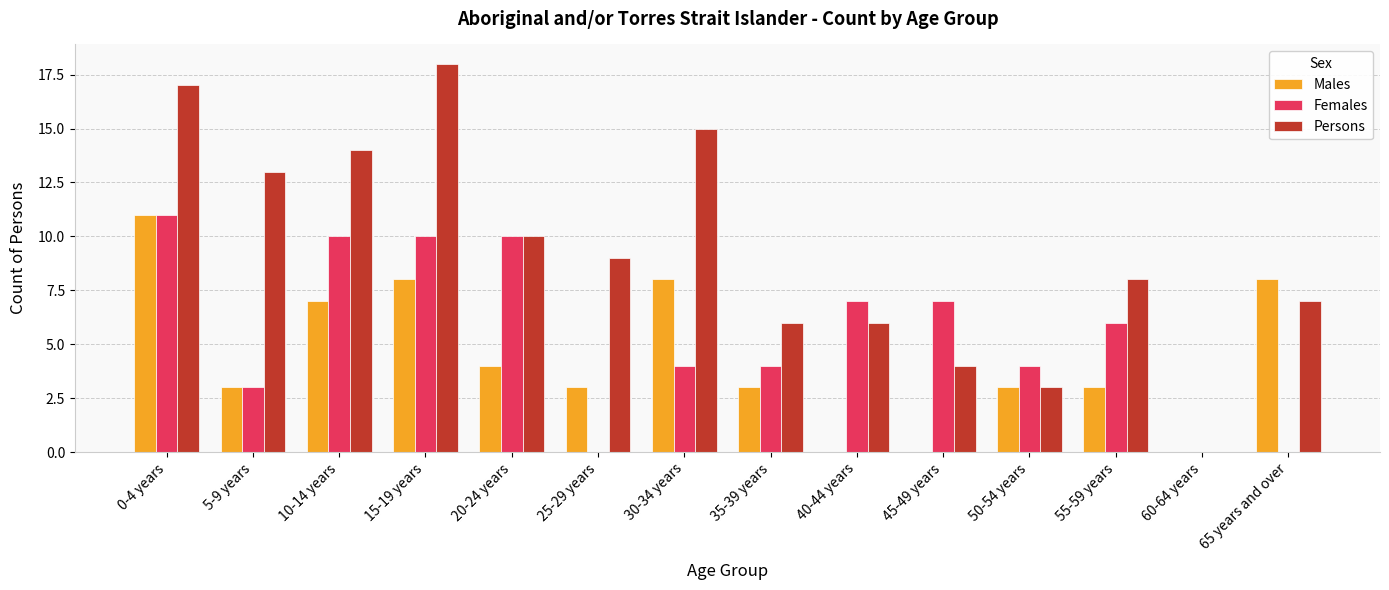

What is the sum of all Persons values?

130